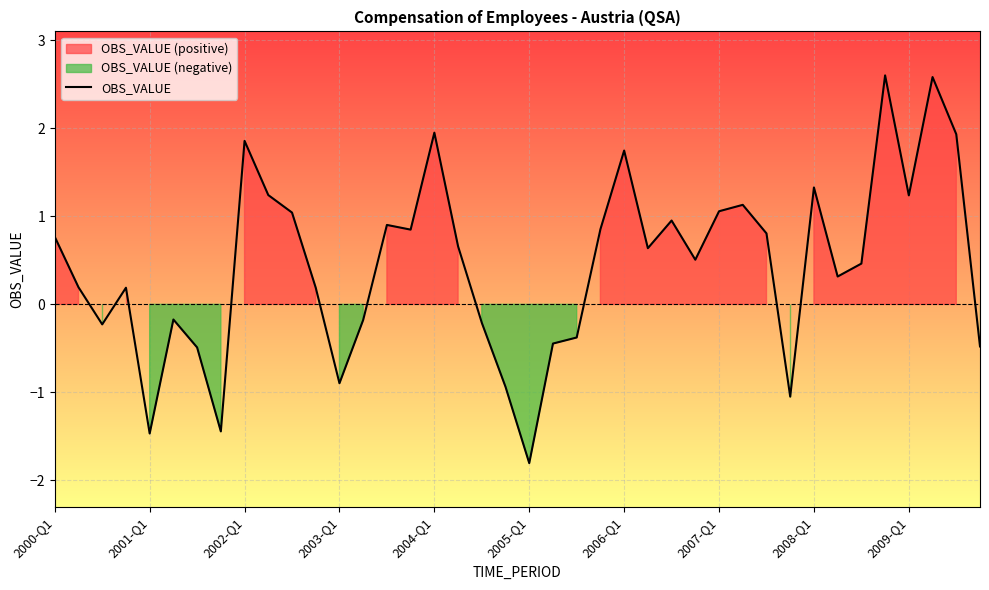

Is it true that OBS_VALUE equals 2.6 at 2006-Q1?

False